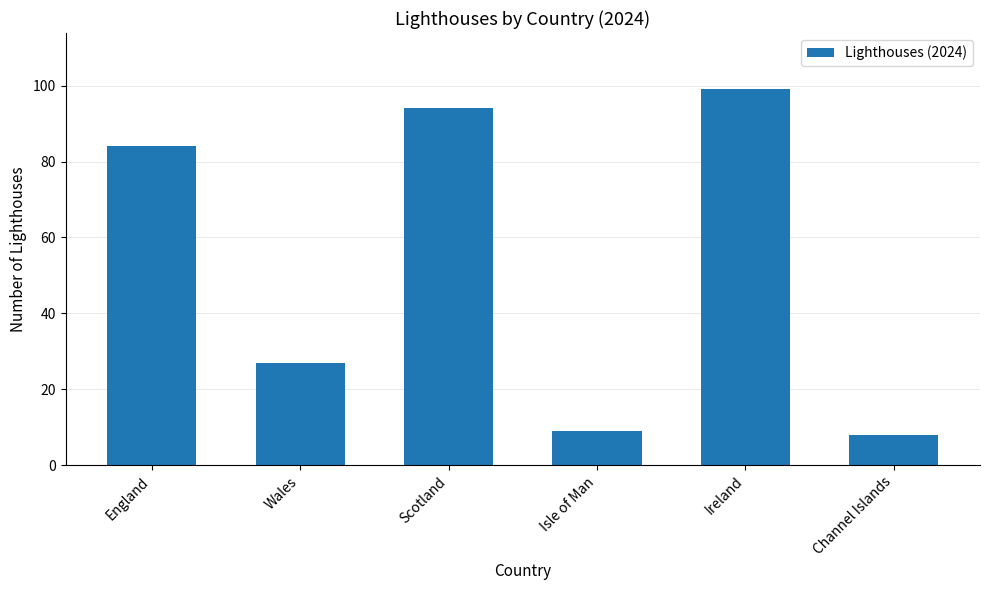

Rank the categories by value from lowest to highest.

Channel Islands, Isle of Man, Wales, England, Scotland, Ireland